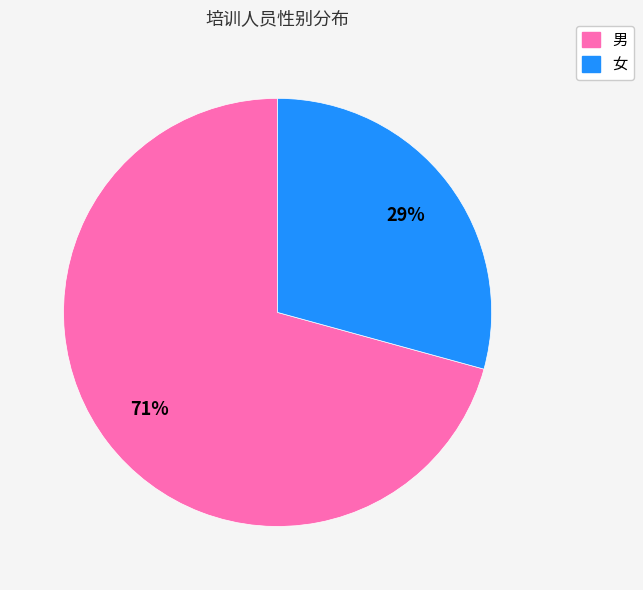

What is the majority slice?

男